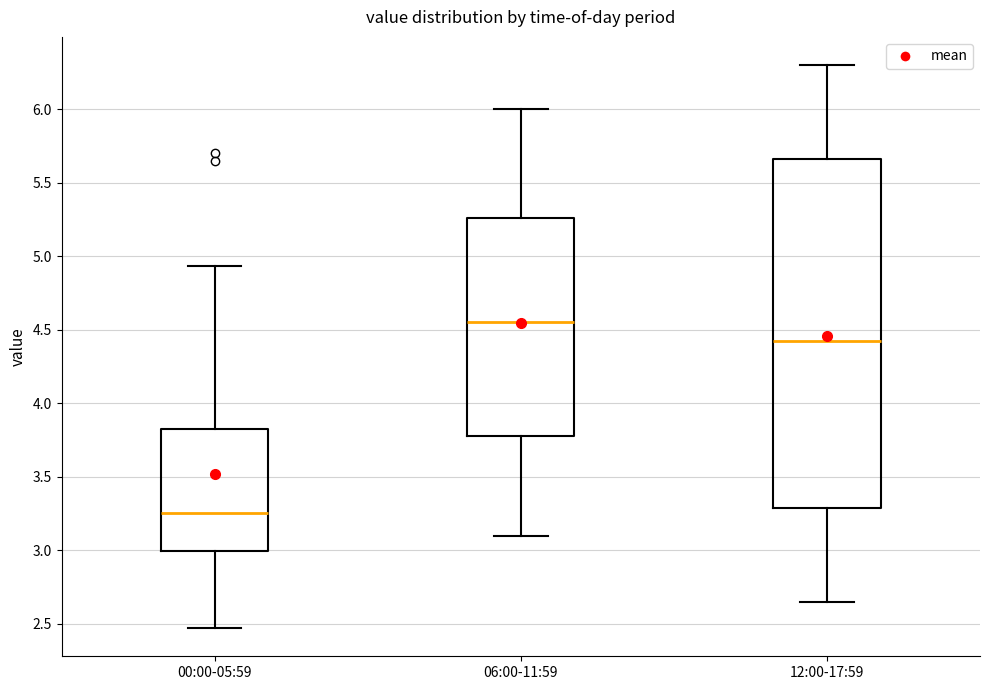

Reading left to right, transcribe this box plot: for each box, give where its median line is, the range the box spans, and where its two whiskers end, as read against the y-axis. The values are not printed on the chart, so give them approximately, as read against the axis.

00:00-05:59: median 3.25, box 3.00 to 3.85, whiskers 2.45 to 4.95
06:00-11:59: median 4.55, box 3.80 to 5.25, whiskers 3.10 to 6.00
12:00-17:59: median 4.45, box 3.30 to 5.65, whiskers 2.65 to 6.30